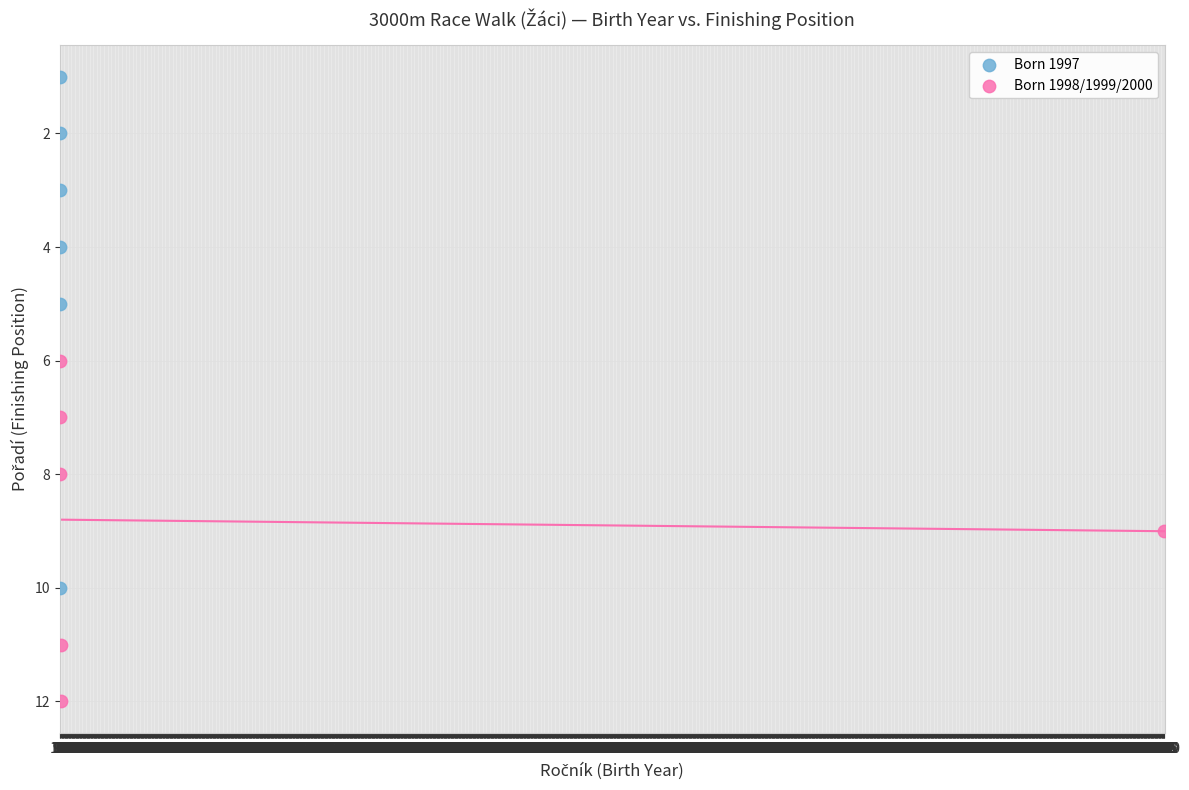

Which series has the largest Y range (max minus min)?

Born 1997